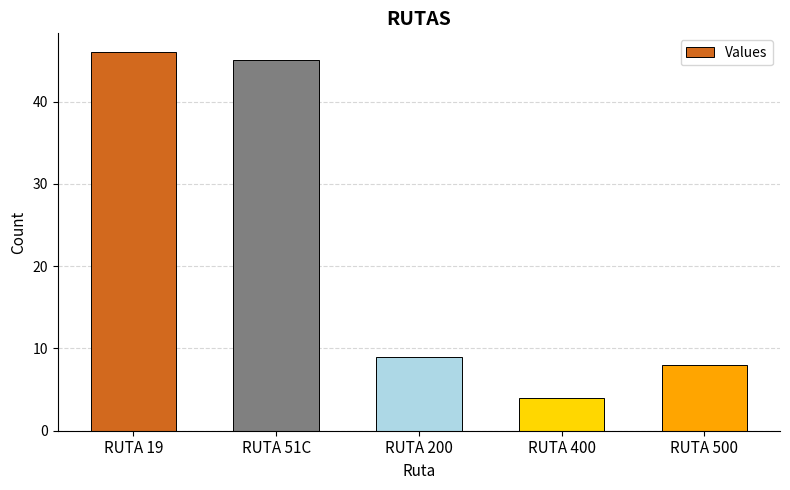

Rank the categories by value from highest to lowest.

RUTA 19, RUTA 51C, RUTA 200, RUTA 500, RUTA 400